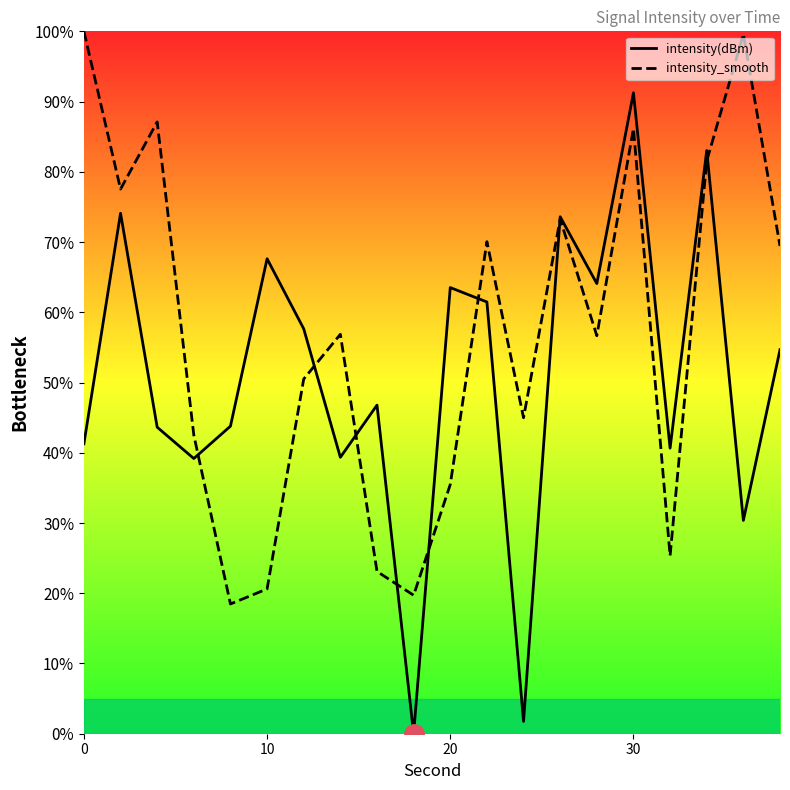

What are all the series names shown in the legend?

intensity(dBm), intensity_smooth